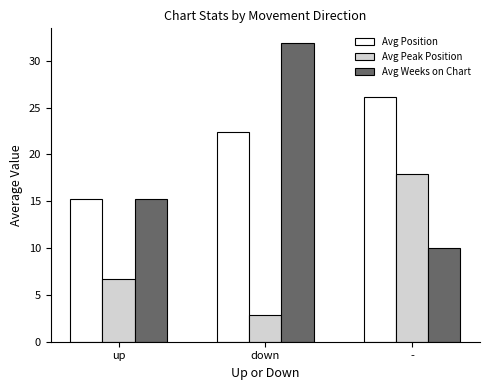

What is the total value across all series at -?

54.1